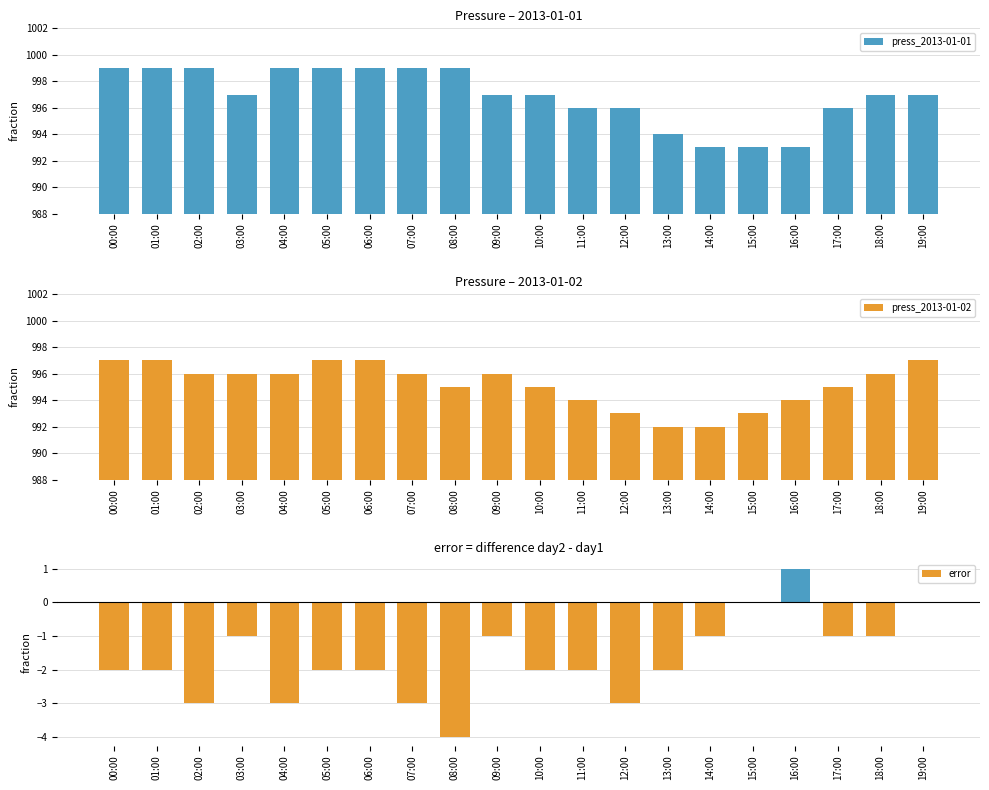

What is the label of the 14th bar from the right?

06:00